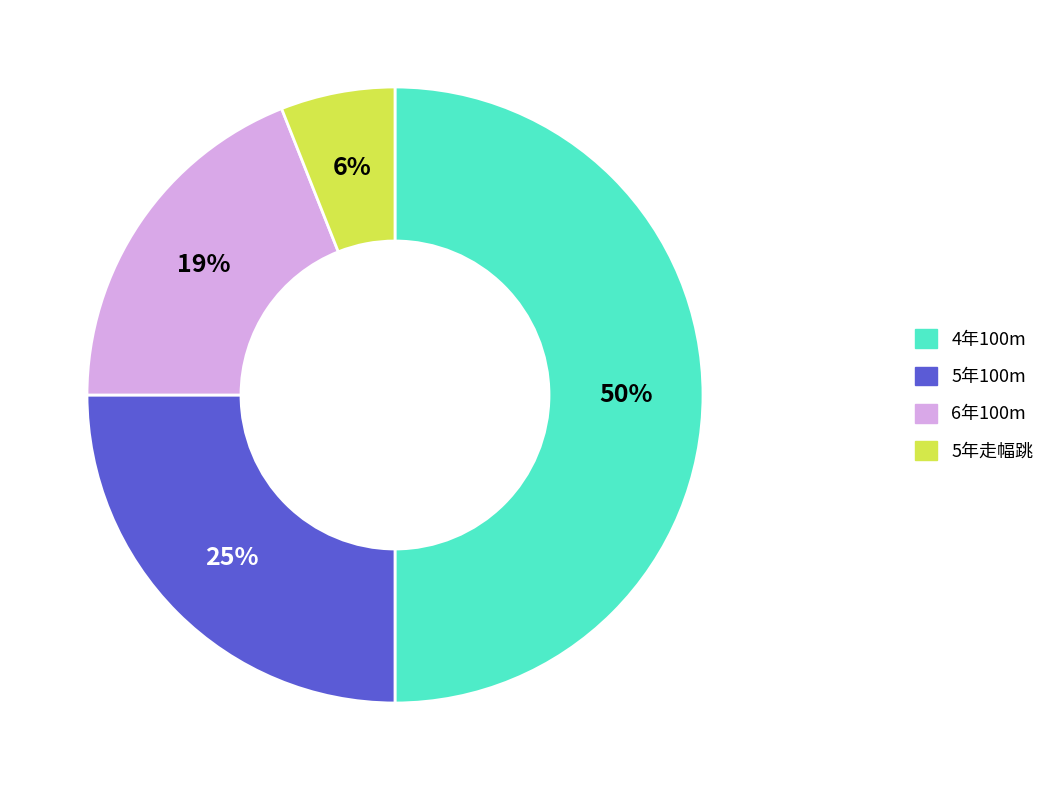

To the nearest percent, what is the average slice percentage?

25%